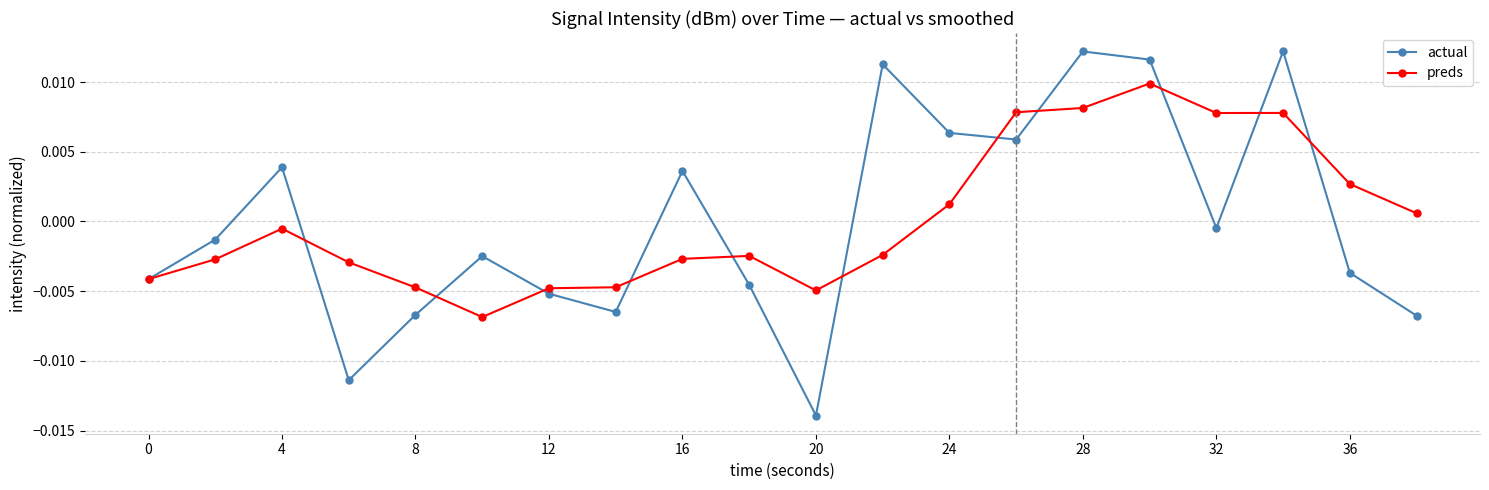

Rank the series by their maximum value, from lowest to highest.

preds, actual